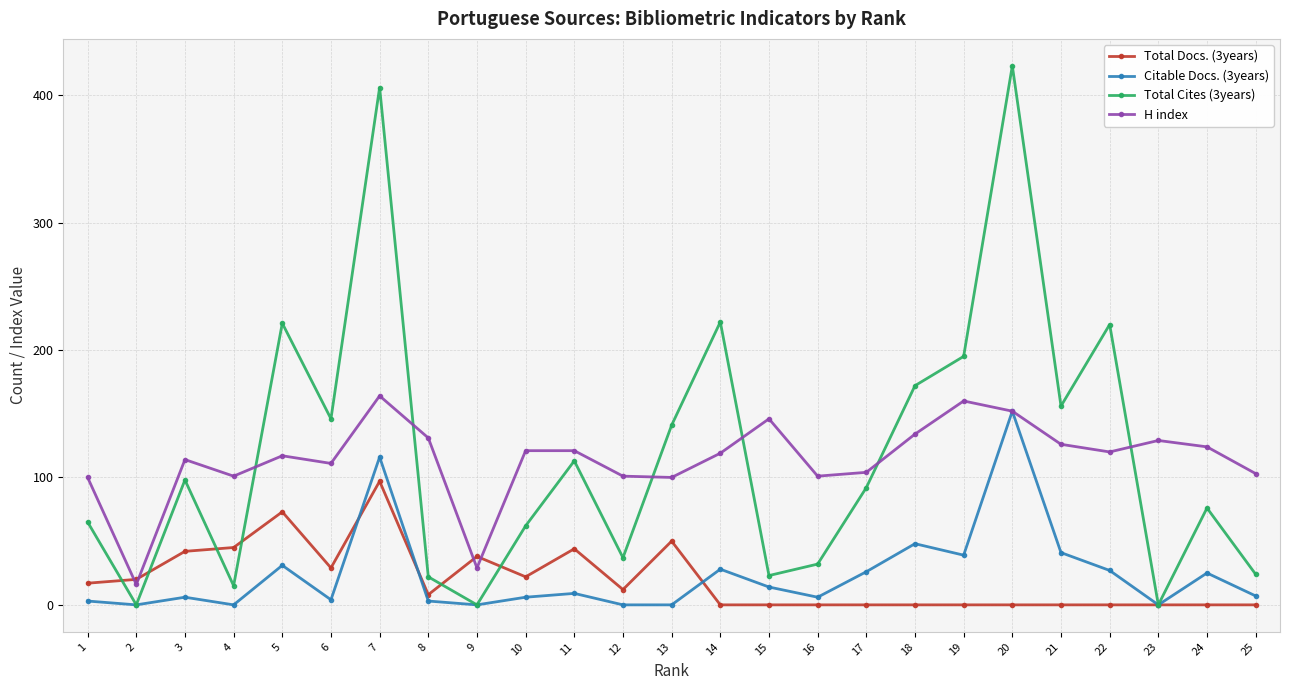

Is it true that Citable Docs. (3years) equals 0 at 9?

True